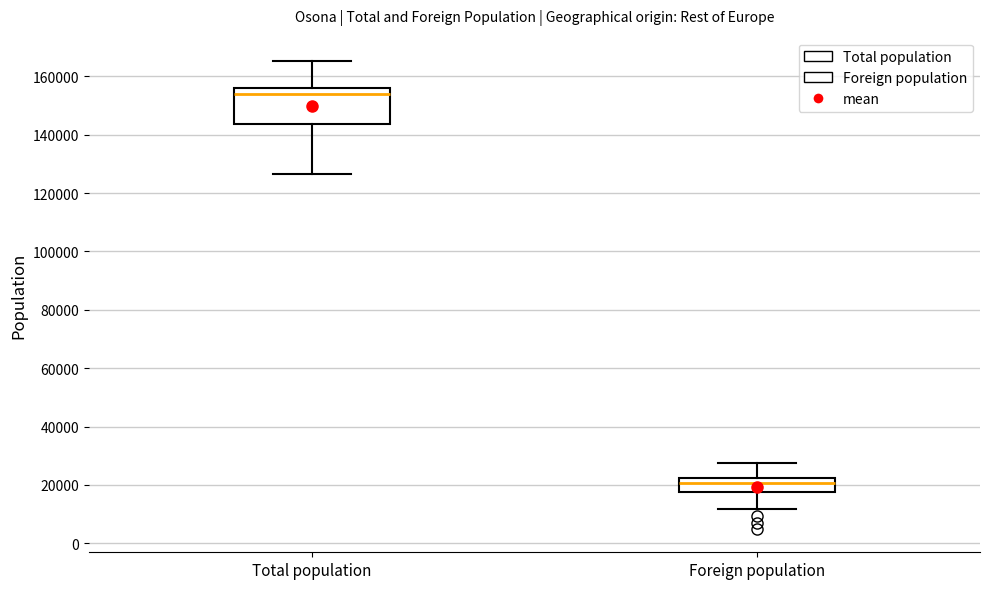

Comparing the boxes themselves (not the whiskers), which one is the tallest?

Total population